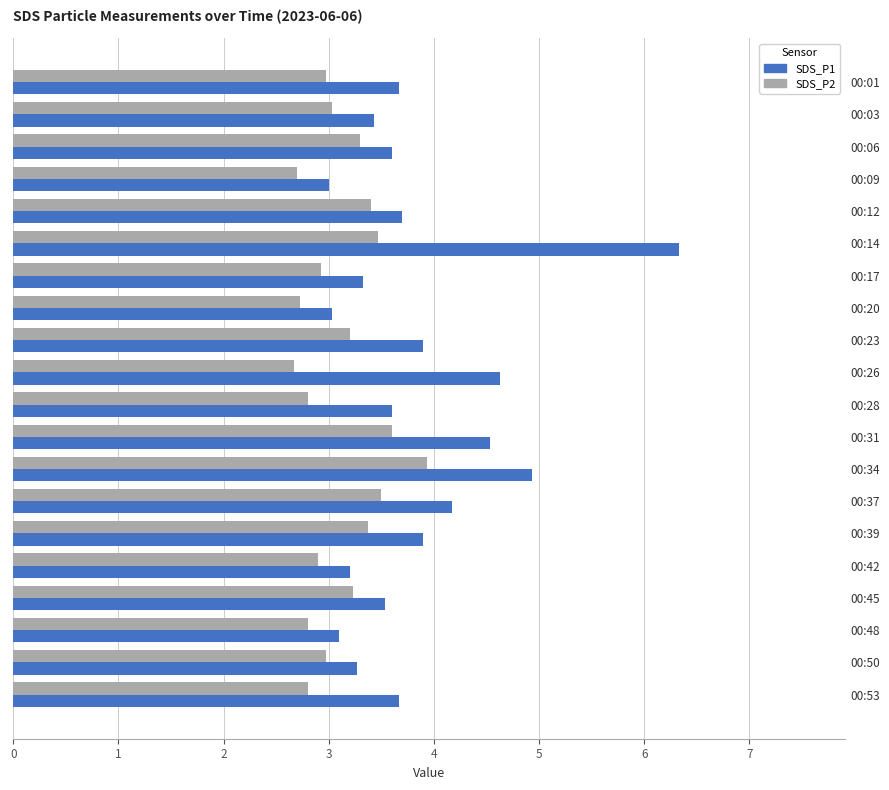

At which category is the sum across all series the highest?

00:14